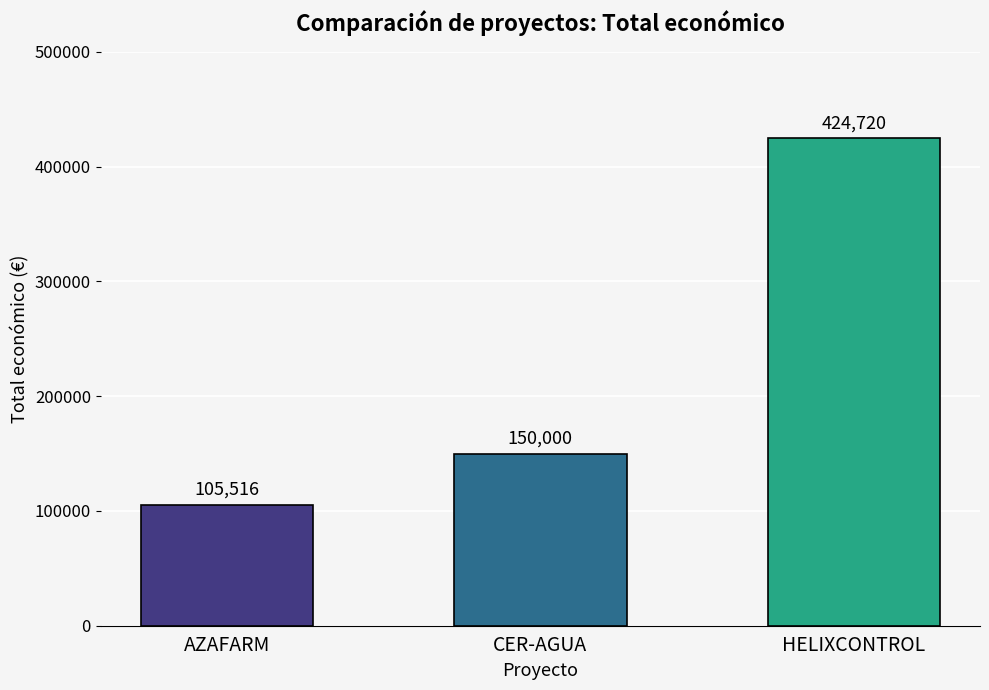

List the labels in order of value, largest first.

HELIXCONTROL, CER-AGUA, AZAFARM